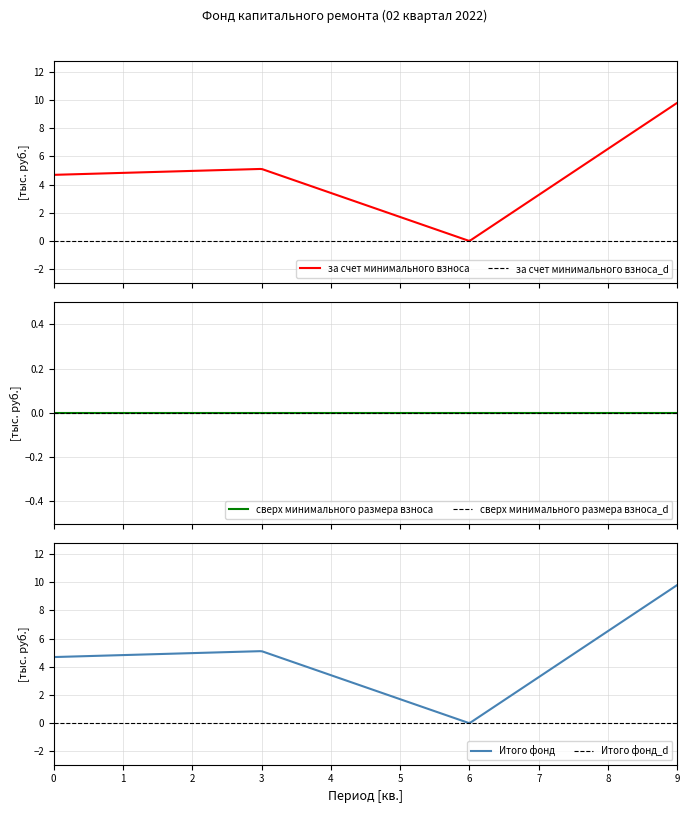

What is the maximum value for за счет минимального взноса?

9.8